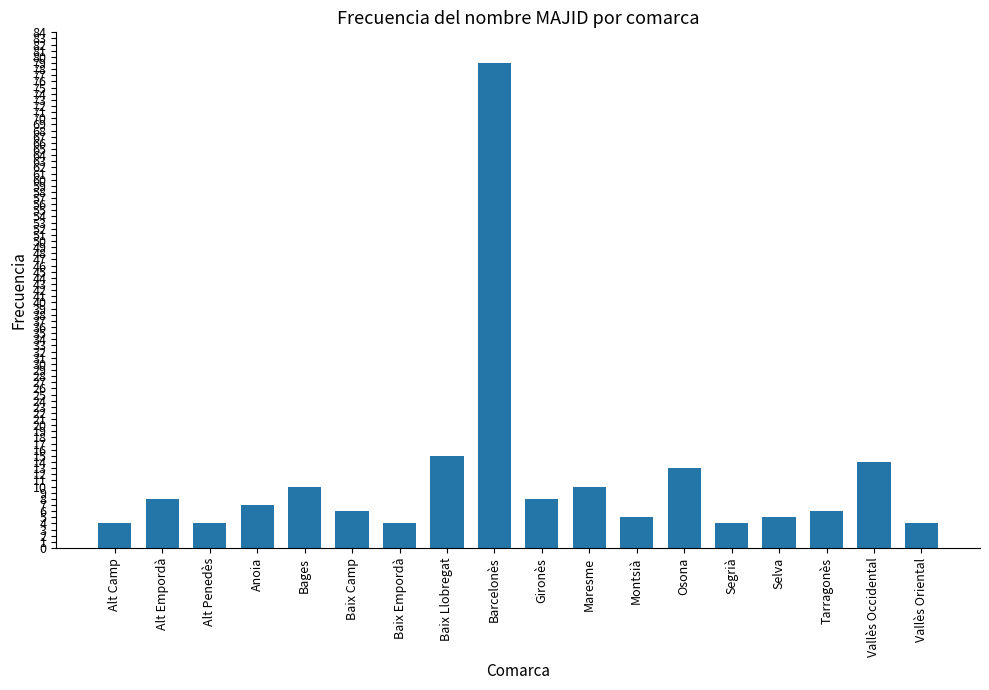

Which category has the highest value across all series?

Barcelonès